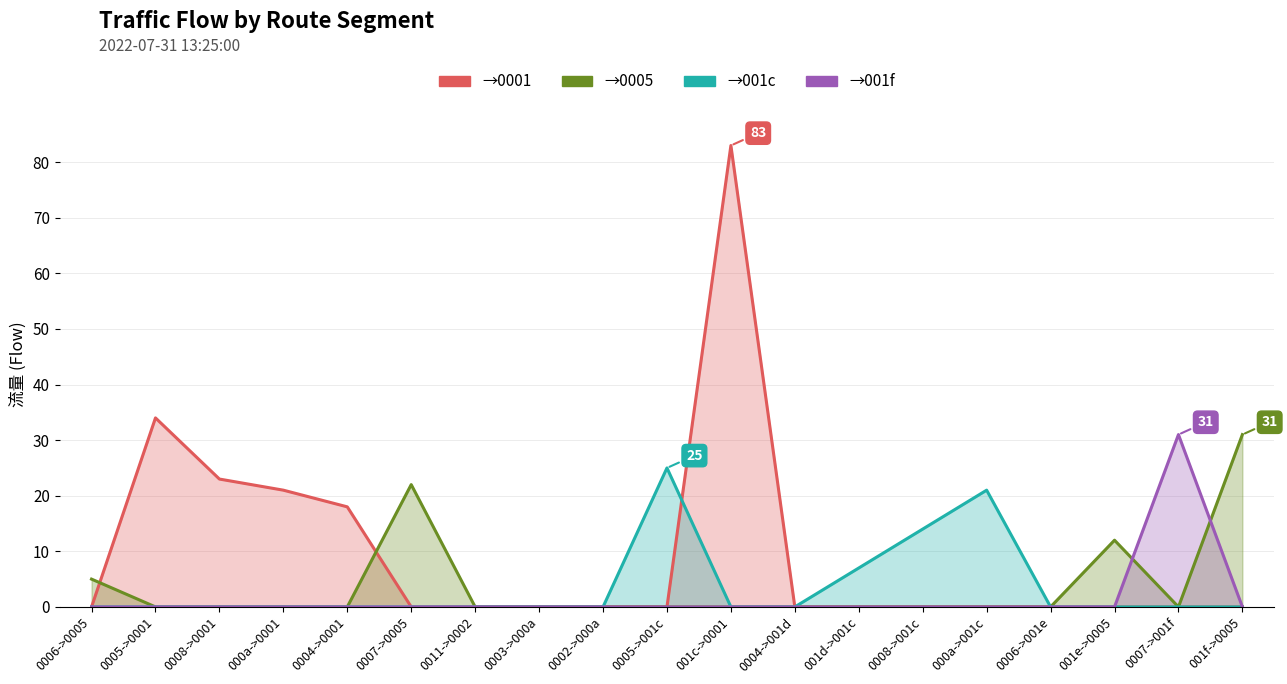

How many interior local peaks does the →001f series have?

1